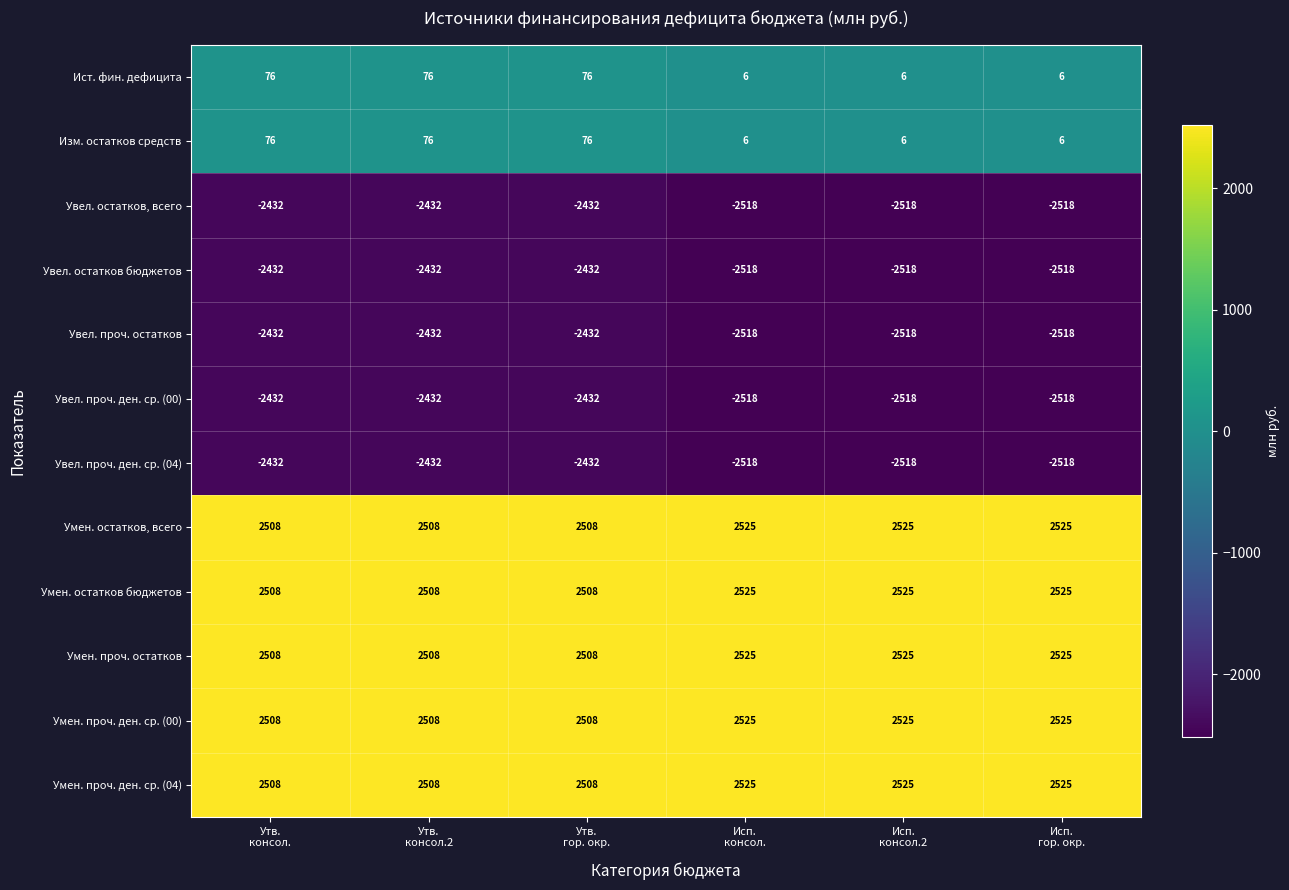

What is the maximum value shown in the chart?

2525